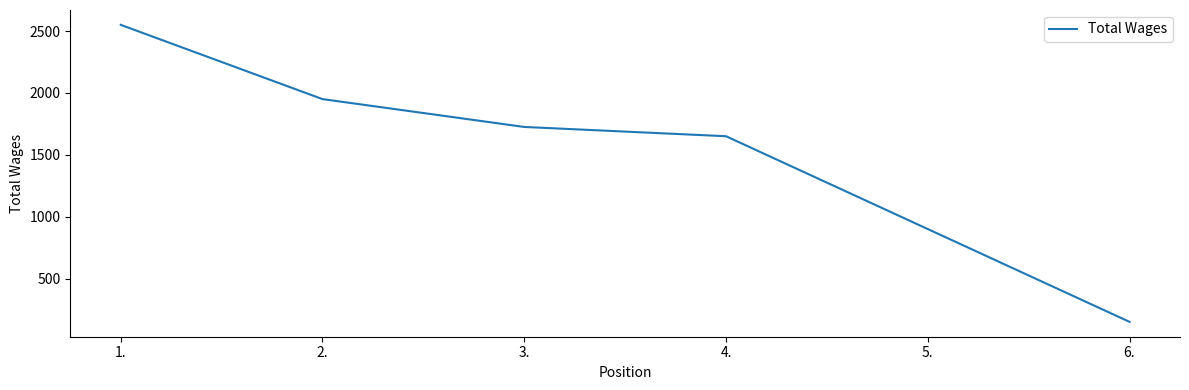

Count the number of data series in this chart.

1